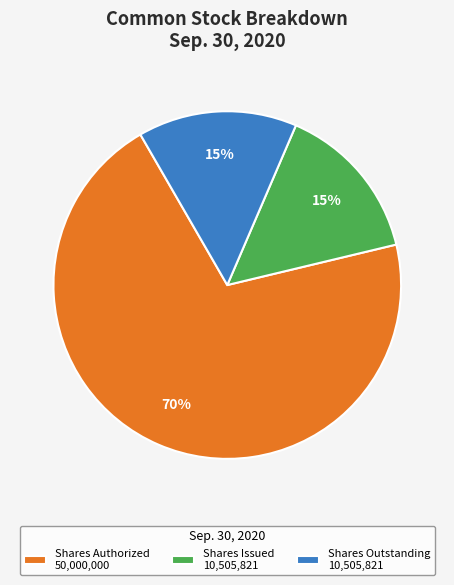

Which slice is the largest?

Shares Authorized 50,000,000